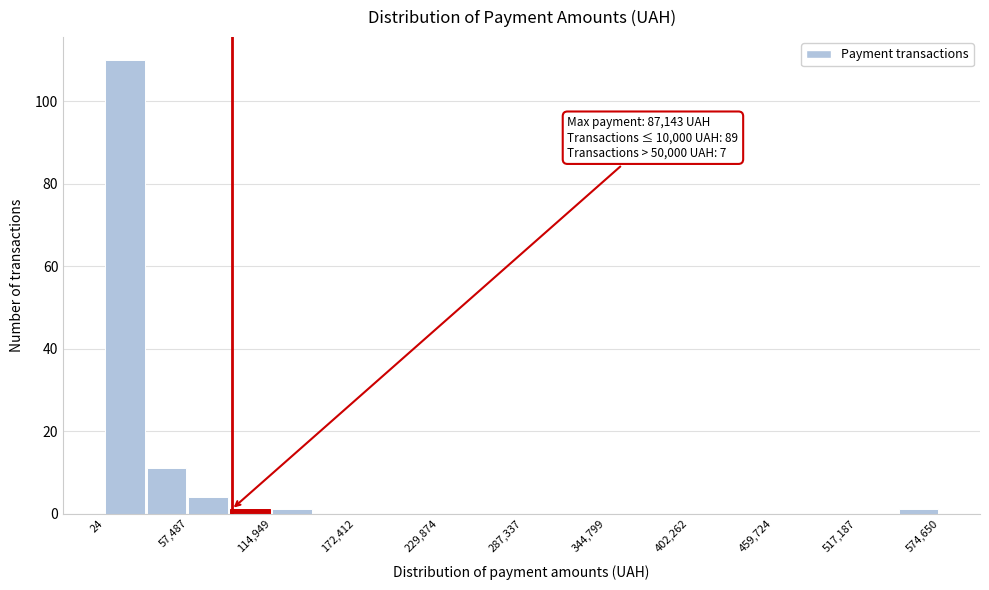

Around what value on the x-axis is the tallest bar? Give the approximate position of its centre, as read against the axis.

10000